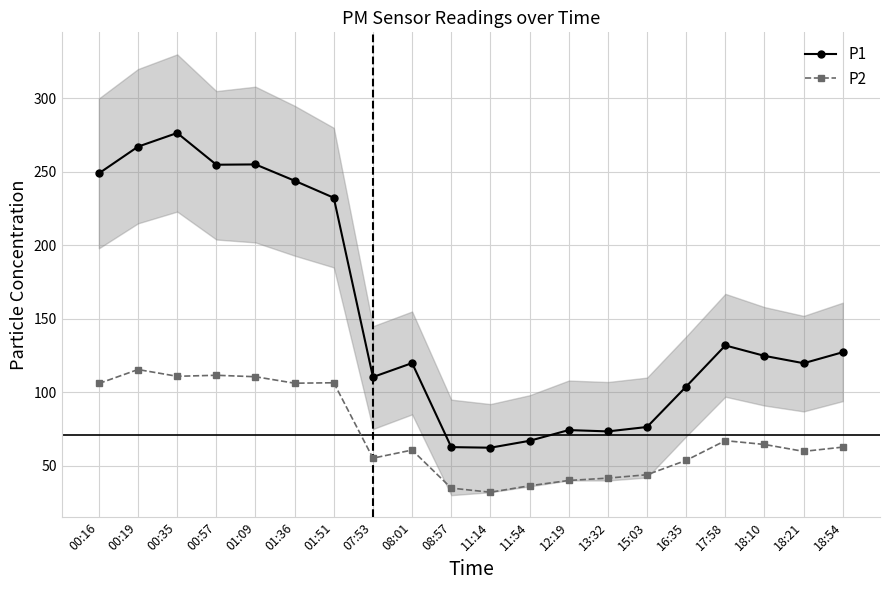

What is the label of the 8th point from the left?

07:53